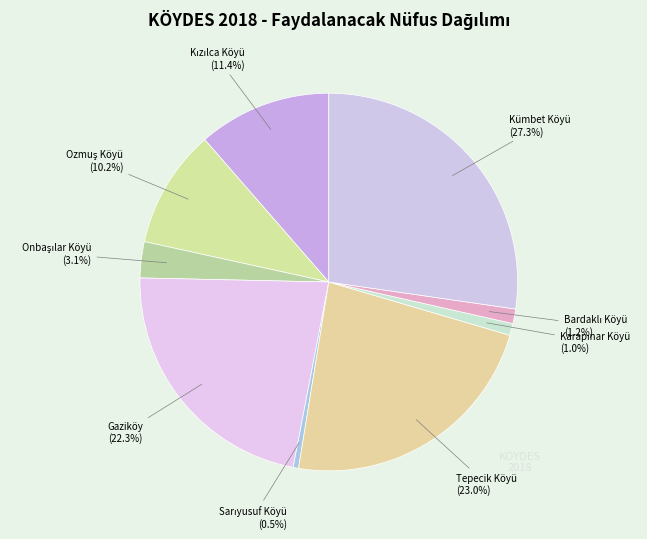

Count the number of slices in the pie.

9